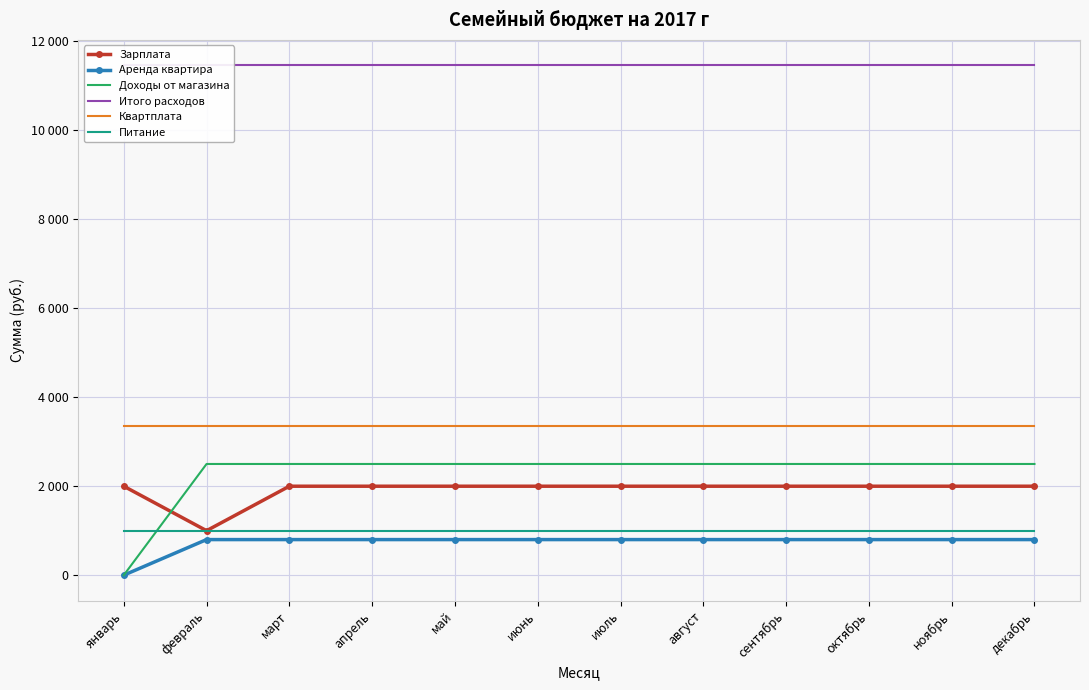

True or false: Питание has a value of 1000 at октябрь.

True